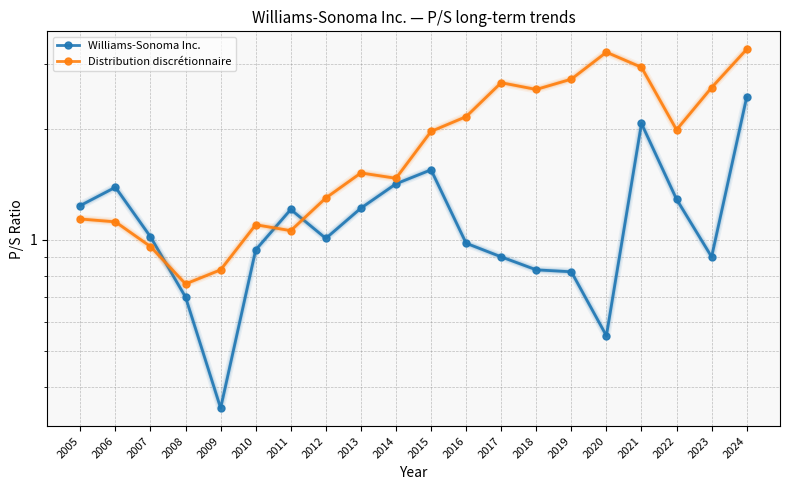

Rank the series by their maximum value, from lowest to highest.

Williams-Sonoma Inc., Distribution discrétionnaire